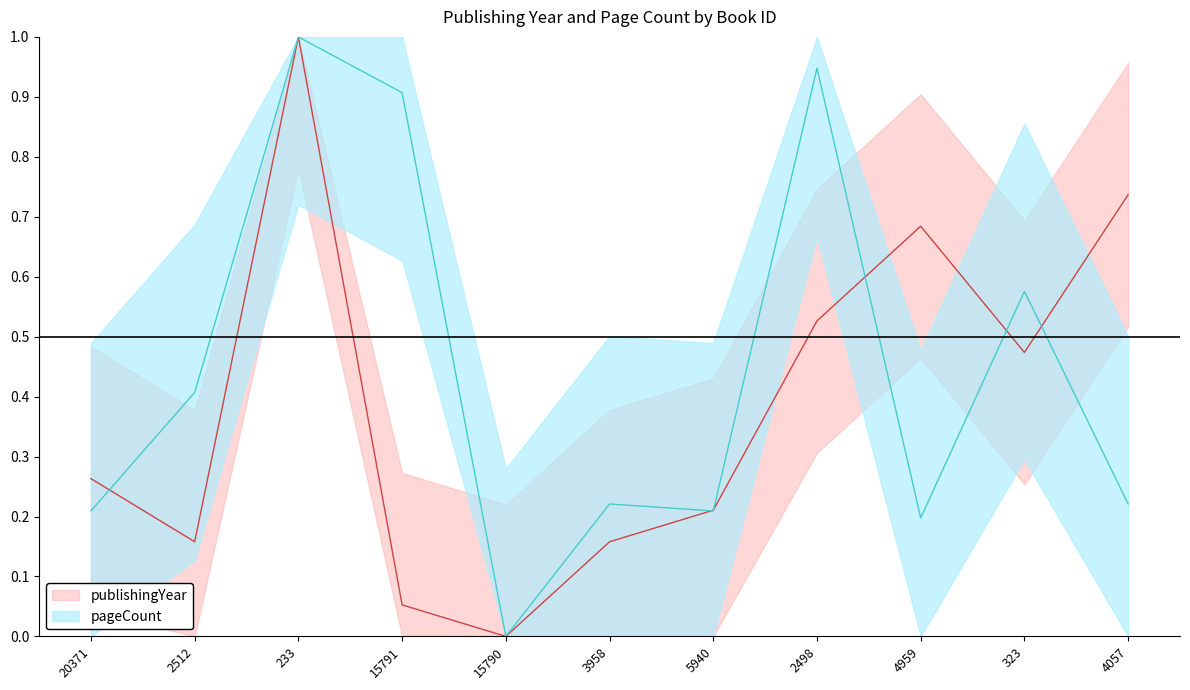

Which series changed the most between 20371 and 15790?

publishingYear